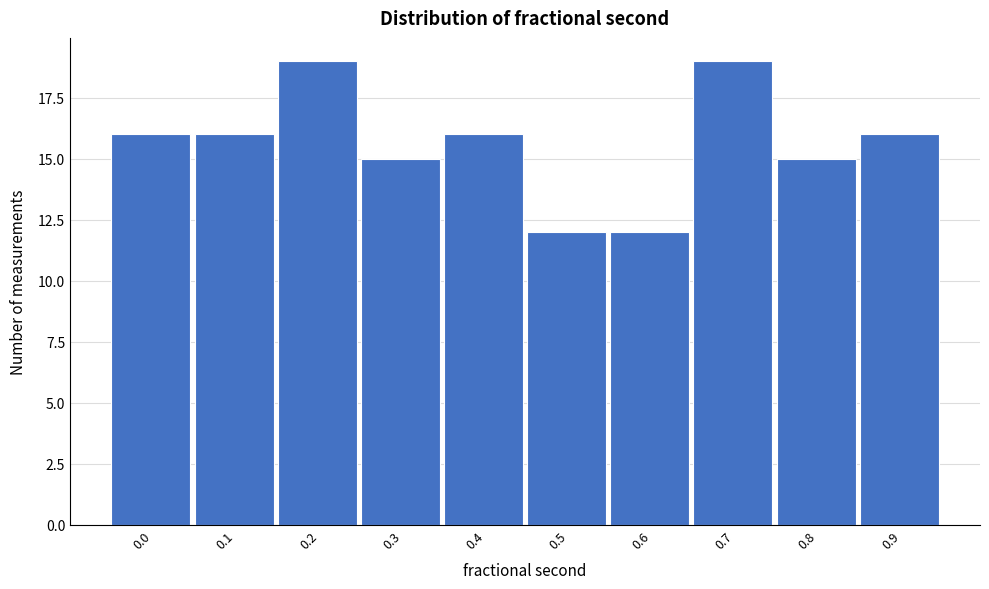

Reading right to left, extract all data points from this chart.

16	15	19	12	12	16	15	19	16	16